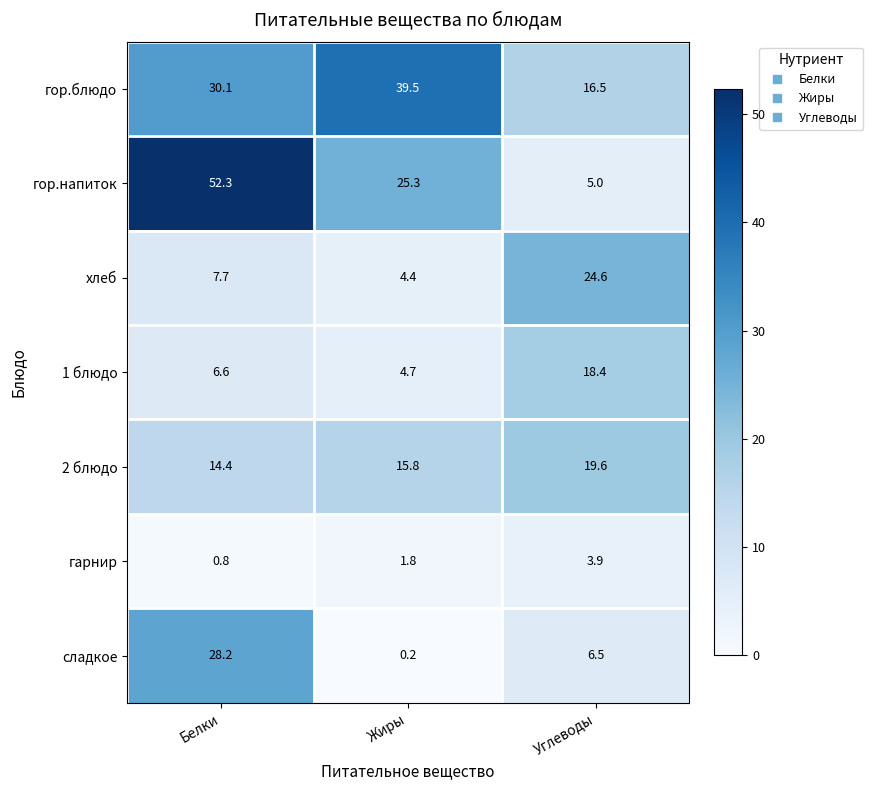

List the series in order of their peak value, highest first.

гор.напиток, гор.блюдо, сладкое, хлеб, 2 блюдо, 1 блюдо, гарнир